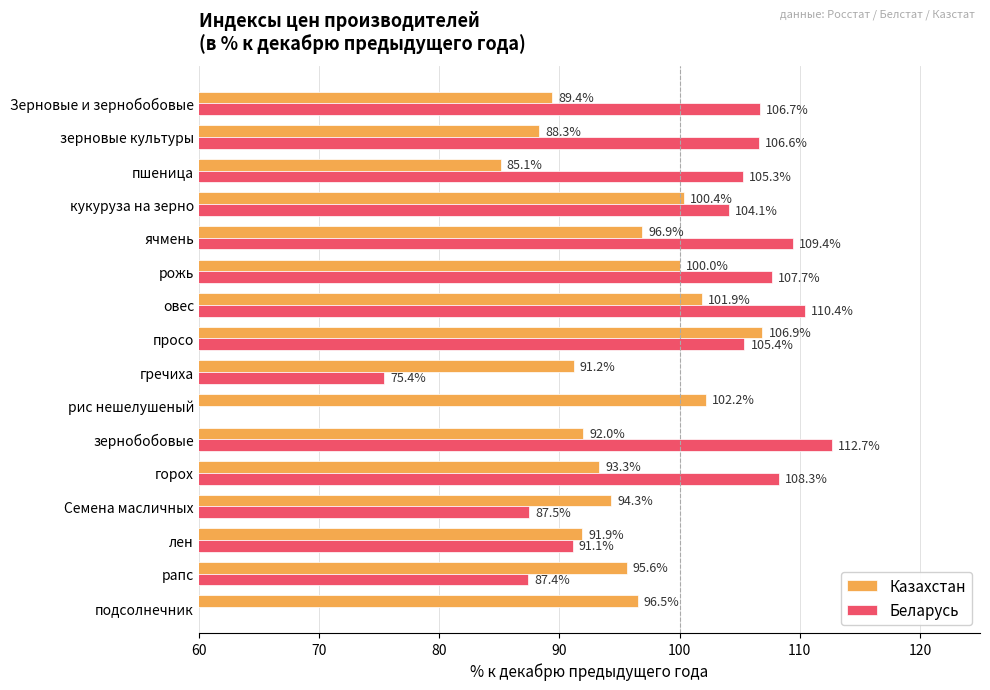

What are all the series names shown in the legend?

Казахстан, Беларусь